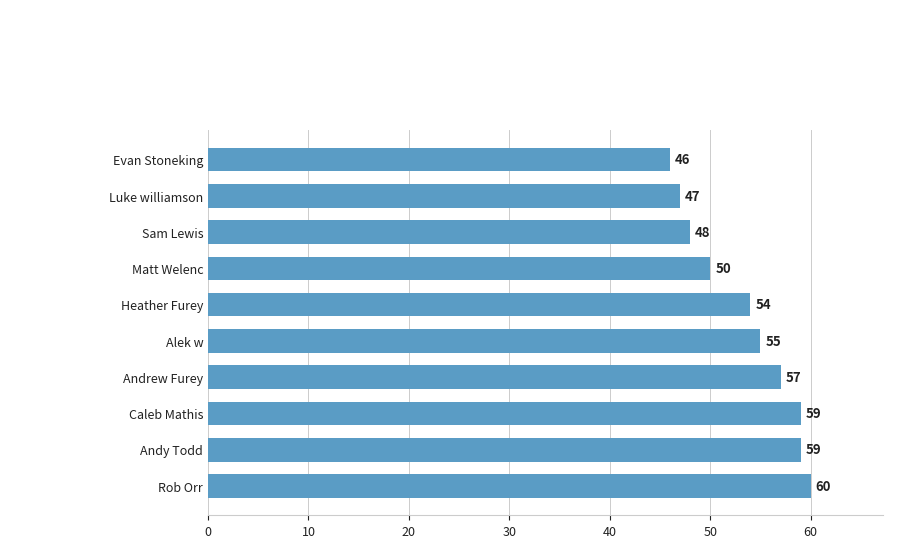

What is the difference between the values at Andy Todd and Matt Welenc?

9